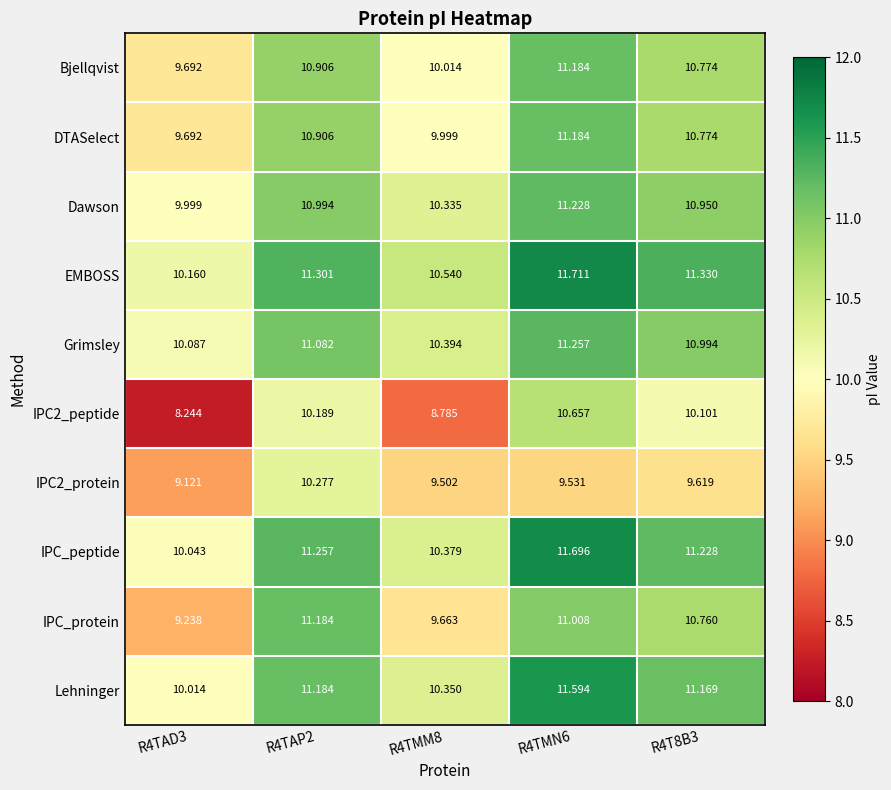

Which series has the largest total across all categories?

EMBOSS